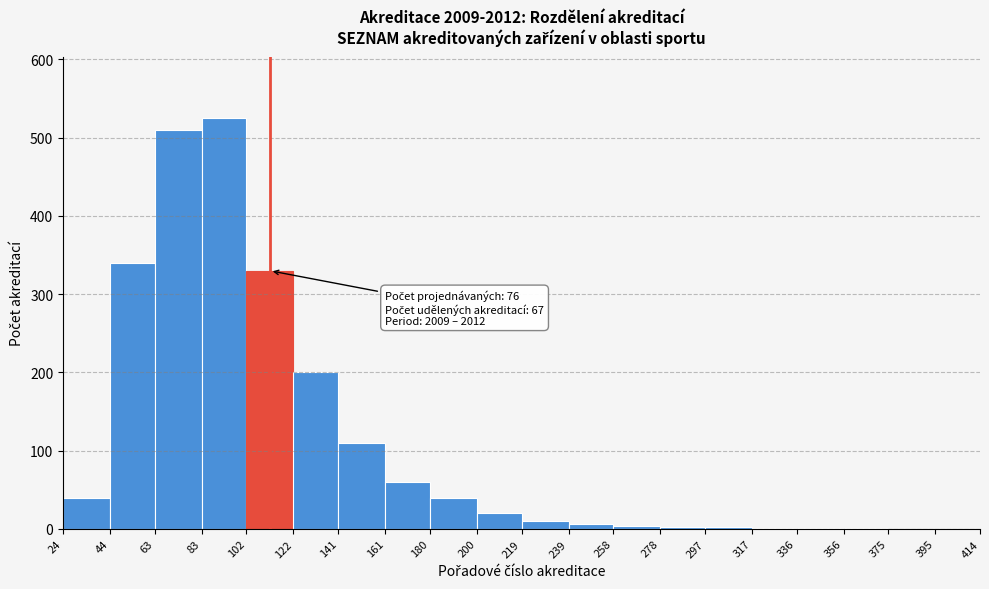

Over which range of the x-axis is the bar tallest?

83 to 102